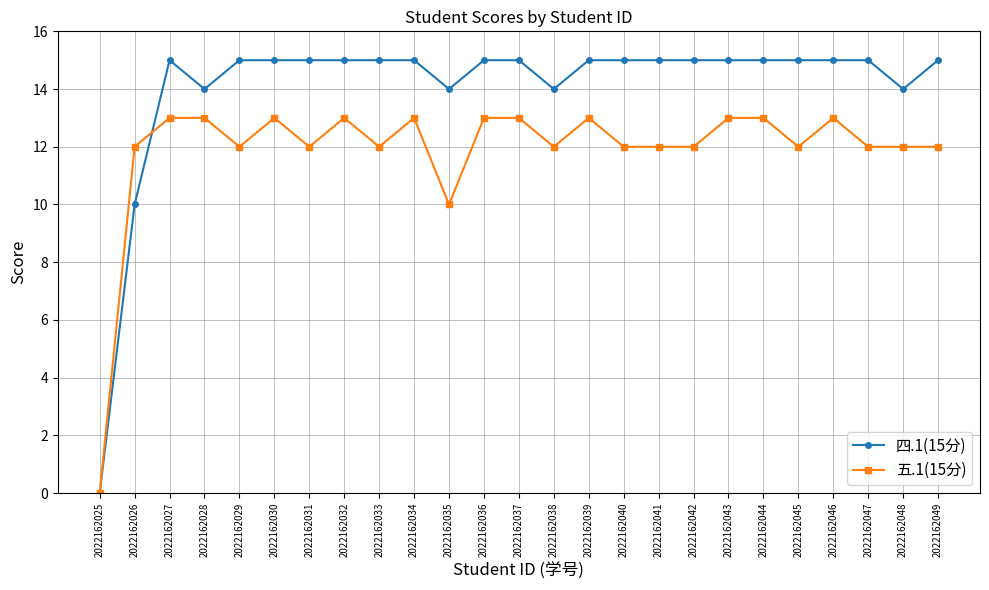

At 2022162031, list the series in order from largest to smallest.

四.1(15分), 五.1(15分)